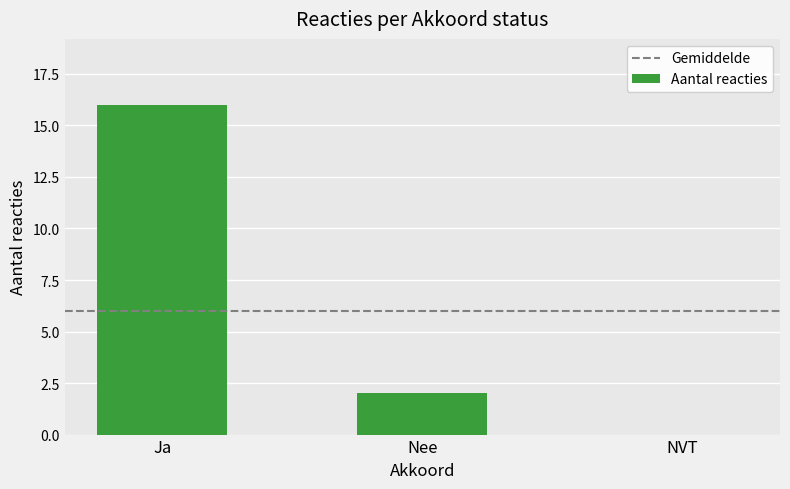

Reading left to right, list all the values displayed in this chart.

Ja=16	Nee=2	NVT=0